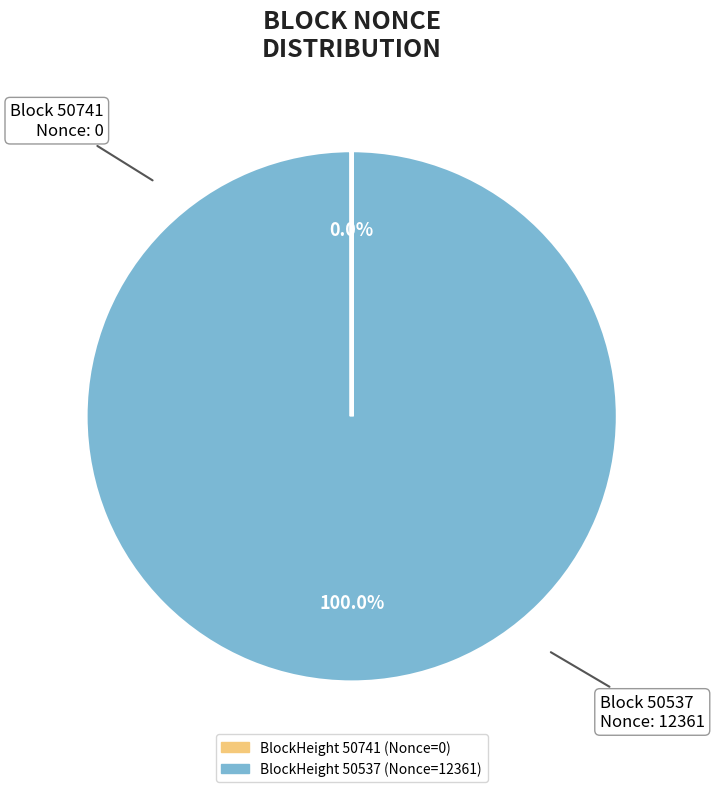

Is there a majority slice in this chart?

Yes